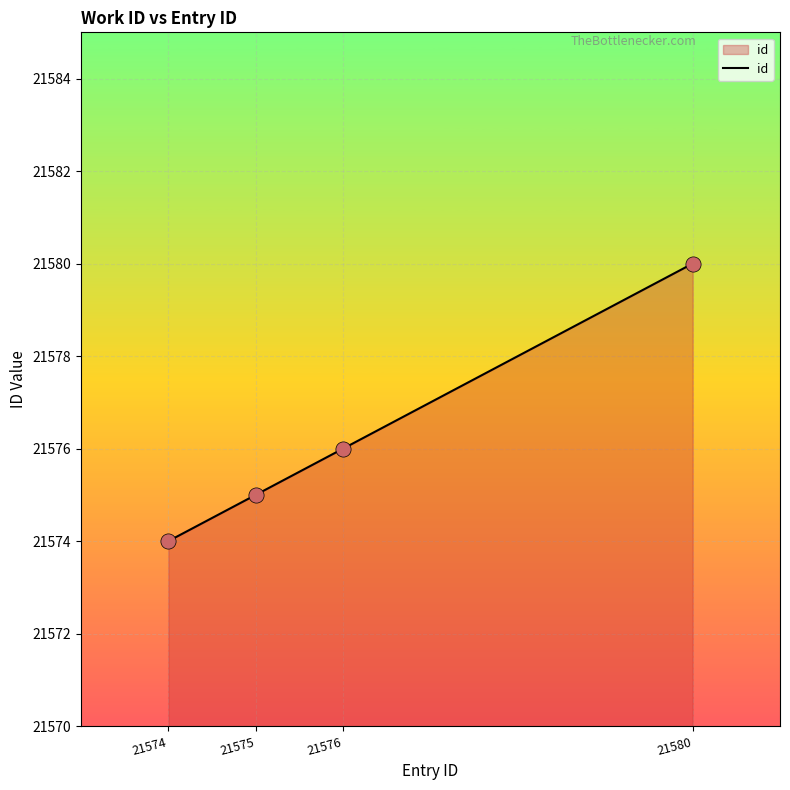

What is the ratio of the value at 21576 to the value at 21574?

1.0